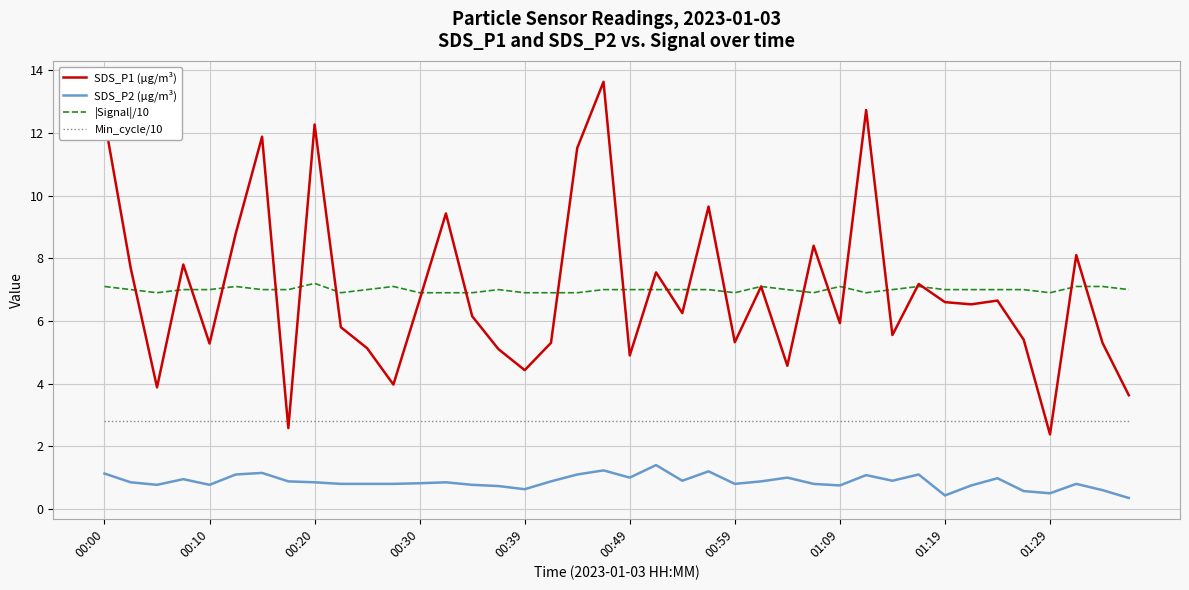

What is the lowest value of the |Signal|/10 series?

6.9